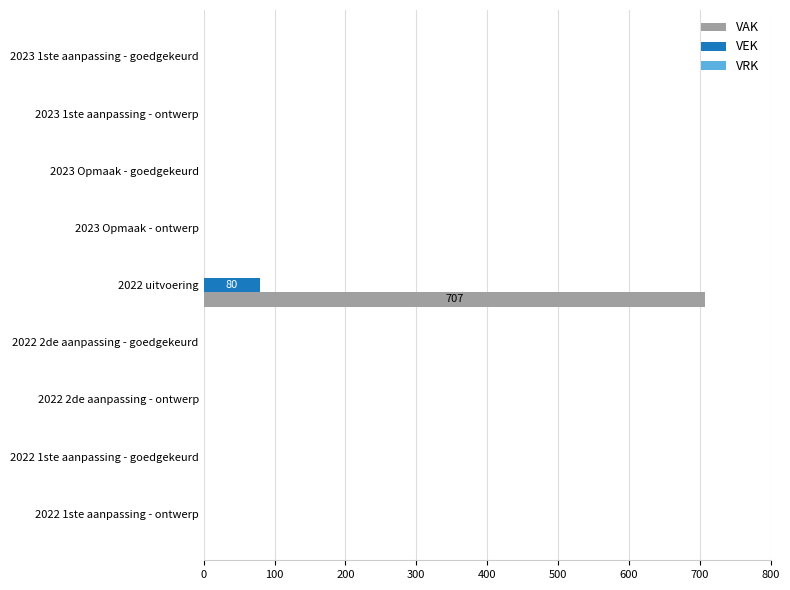

What is the maximum value for VAK?

707